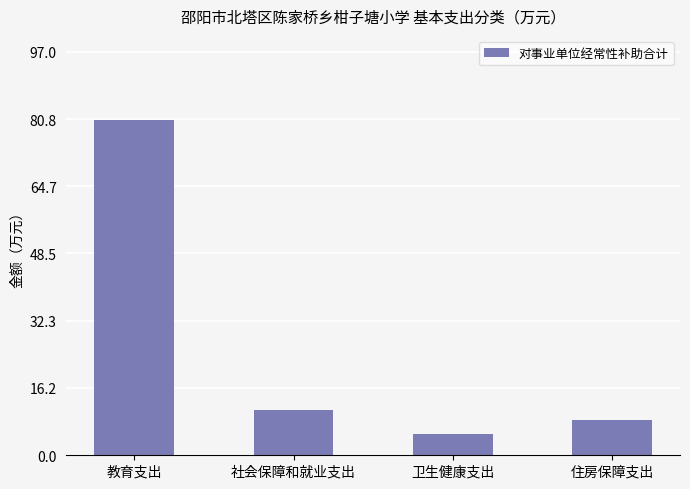

True or false: the data shows 5.0 at 卫生健康支出.

True